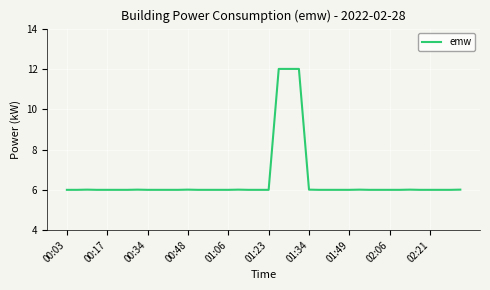

What is the smallest value displayed?

6.0